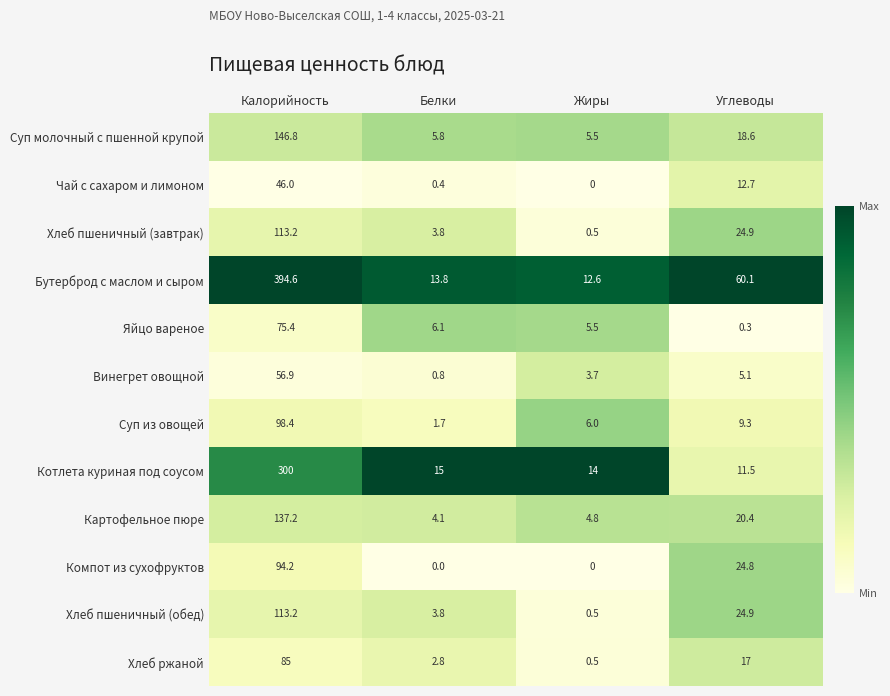

True or false: Суп из овощей has a value of 2.2 at Белки.

False